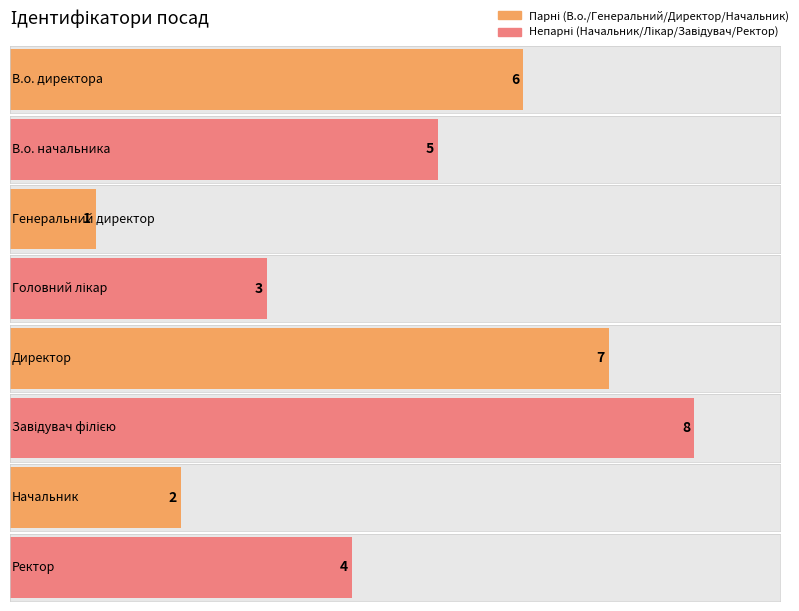

The value at Директор is 7. True or false?

True